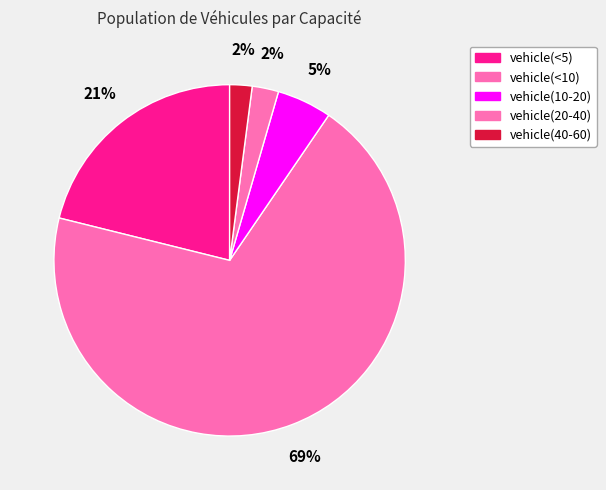

Which category has the biggest portion of the pie?

vehicle(<10)